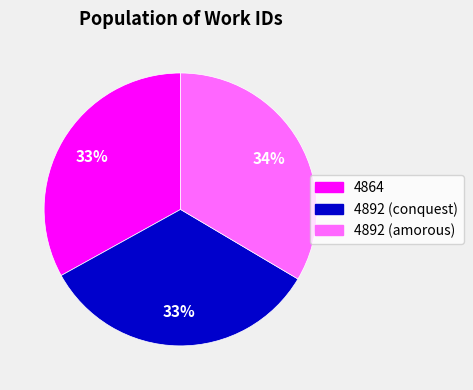

Is 4864 the majority of the pie?

No